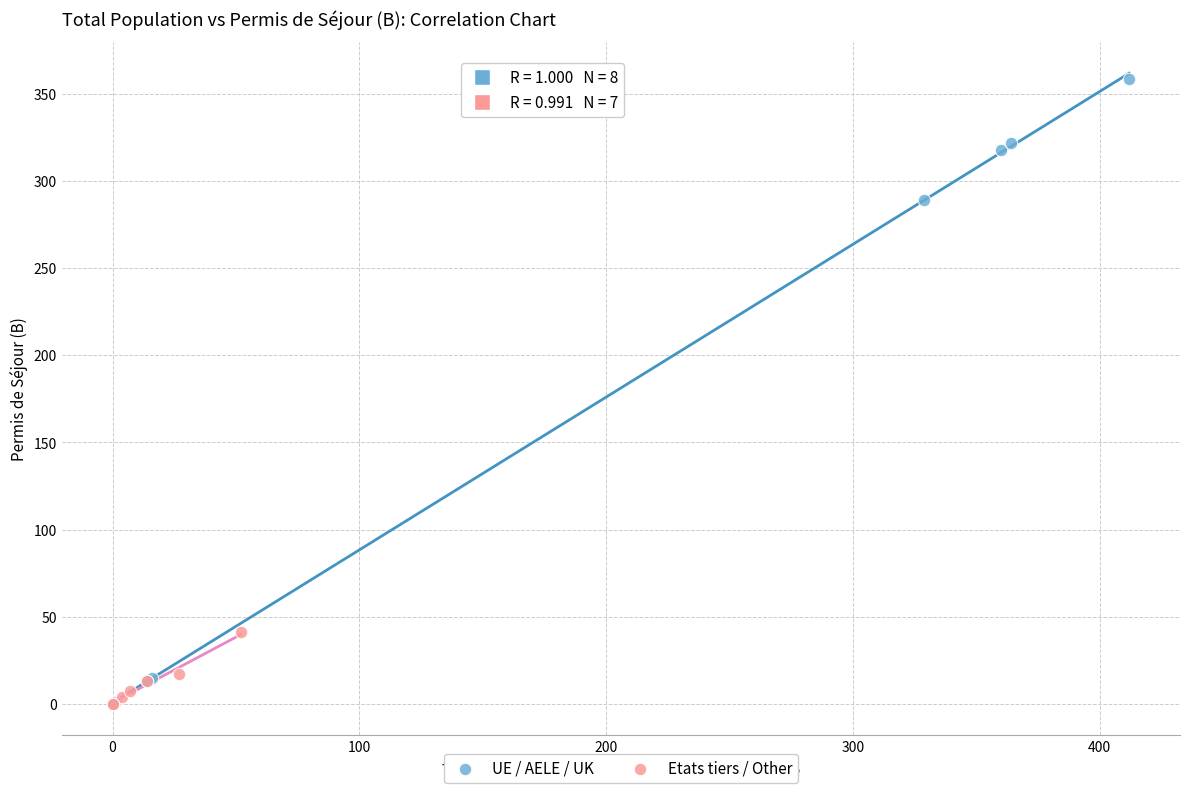

Which series has the largest Y range (max minus min)?

UE / AELE / UK